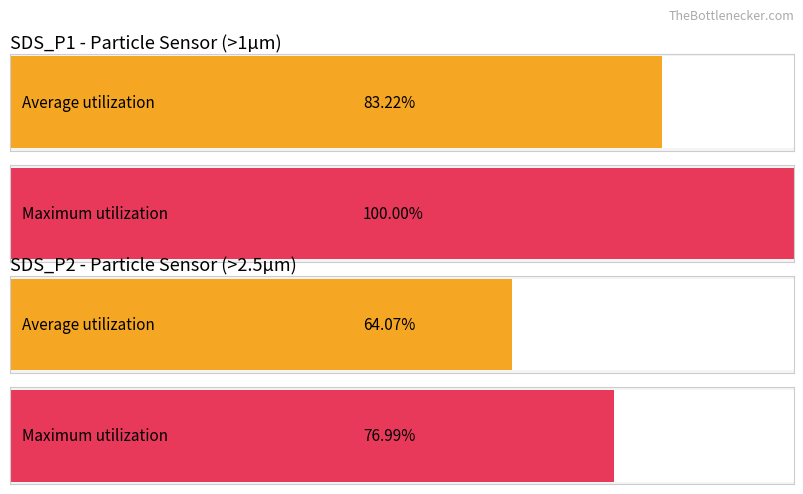

How many distinct data groups are displayed?

2